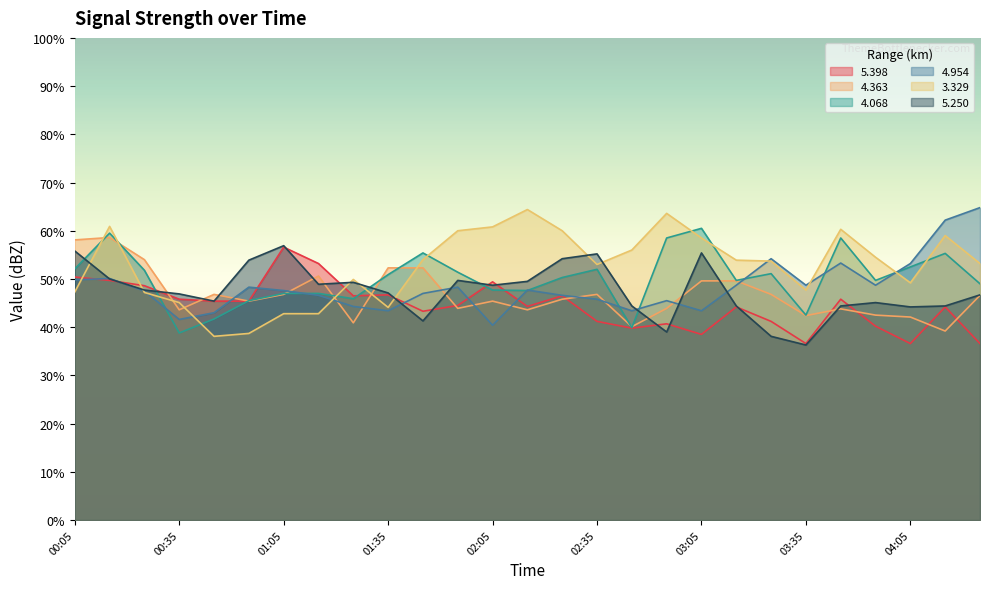

At 03:05, list the series in order from largest to smallest.

4.068, 3.329, 5.250, 4.363, 4.954, 5.398